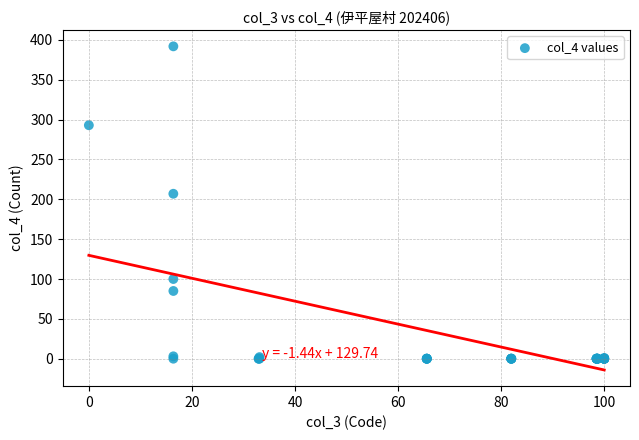

What Y value in the scatter plot is closest to 196?

207